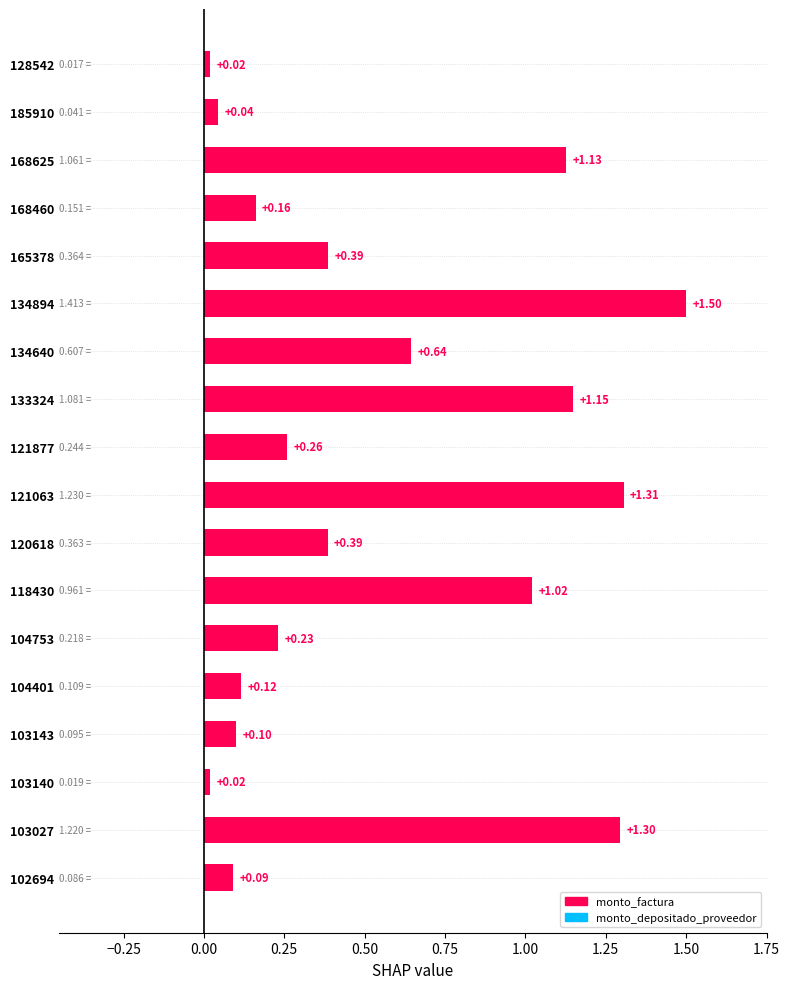

How many bars are there in total?

18